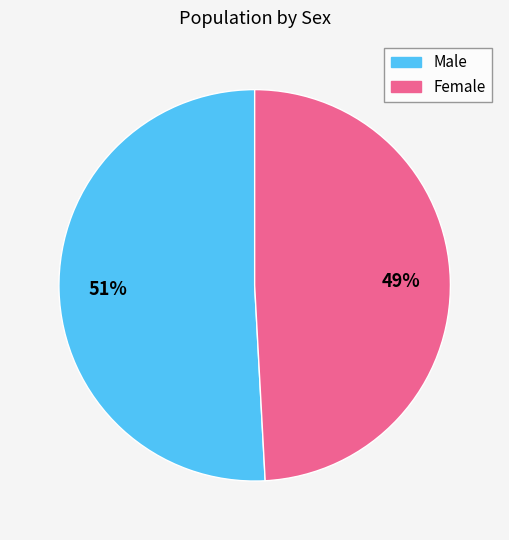

Which slice is the smallest?

Female